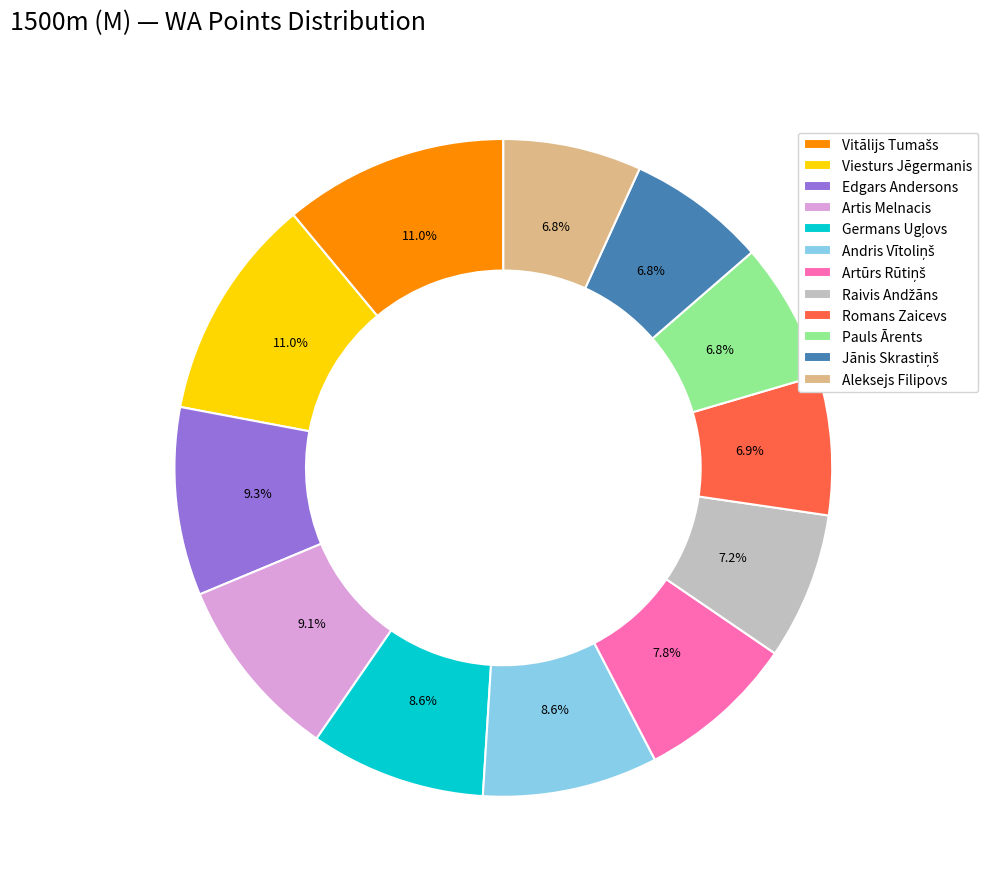

Is there any slice that represents more than half of the pie?

No